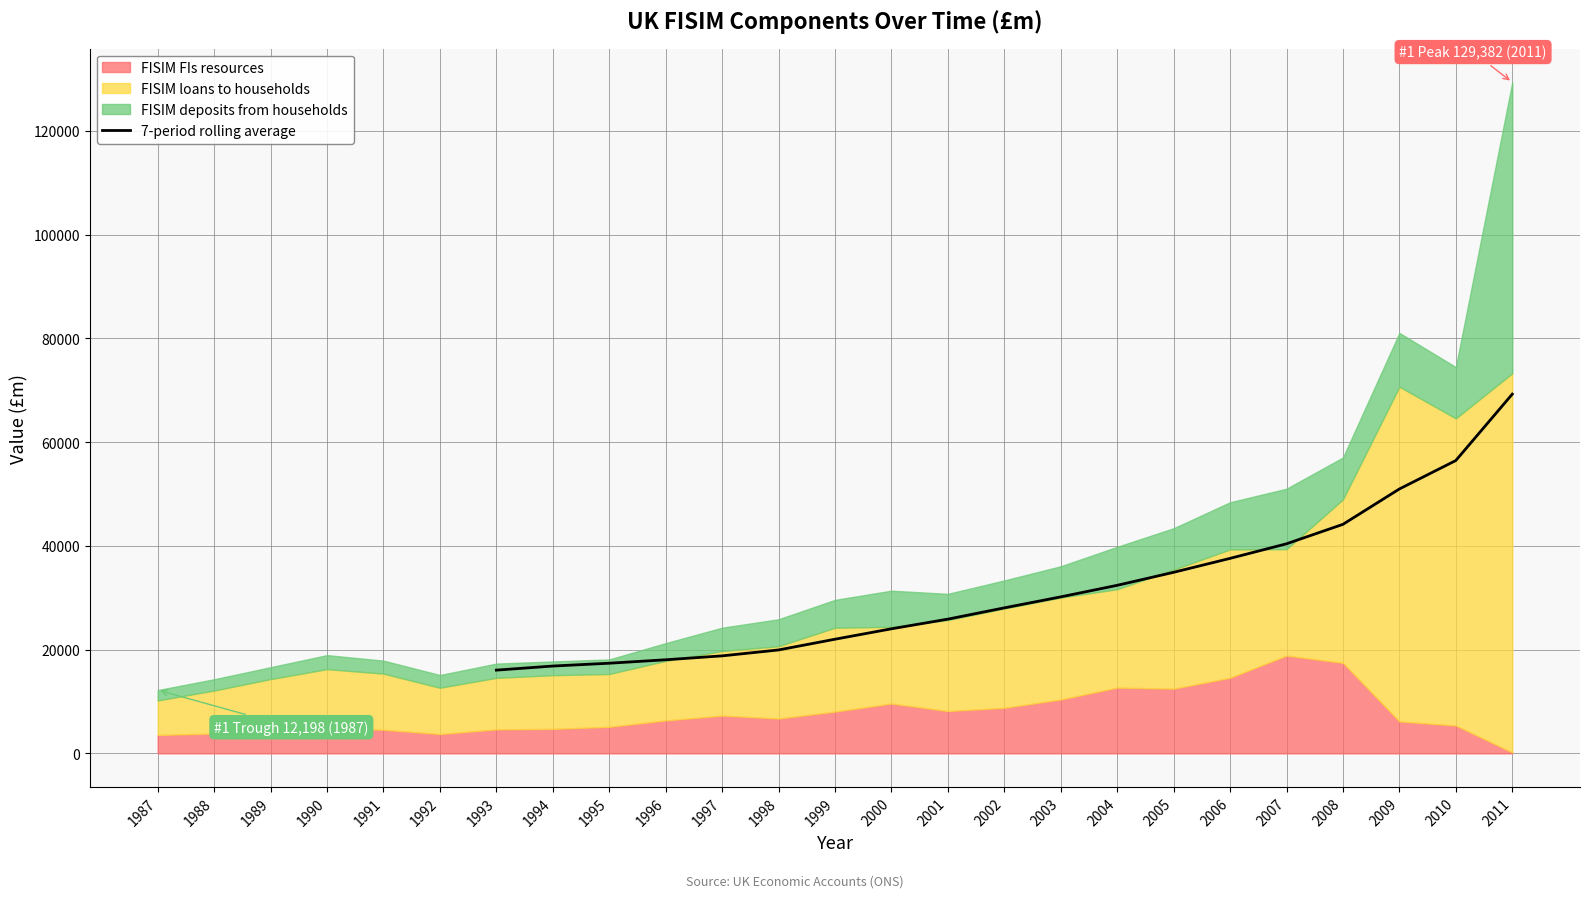

The value of 7-period rolling average at 2006 is 9710.7. True or false?

False